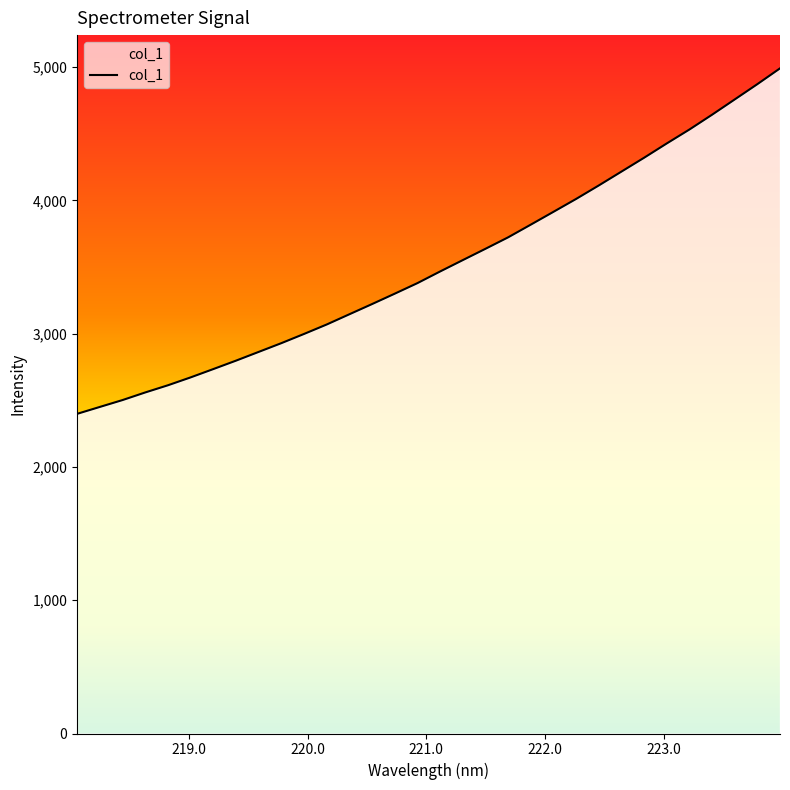

What is the minimum value shown in the chart?

2398.2